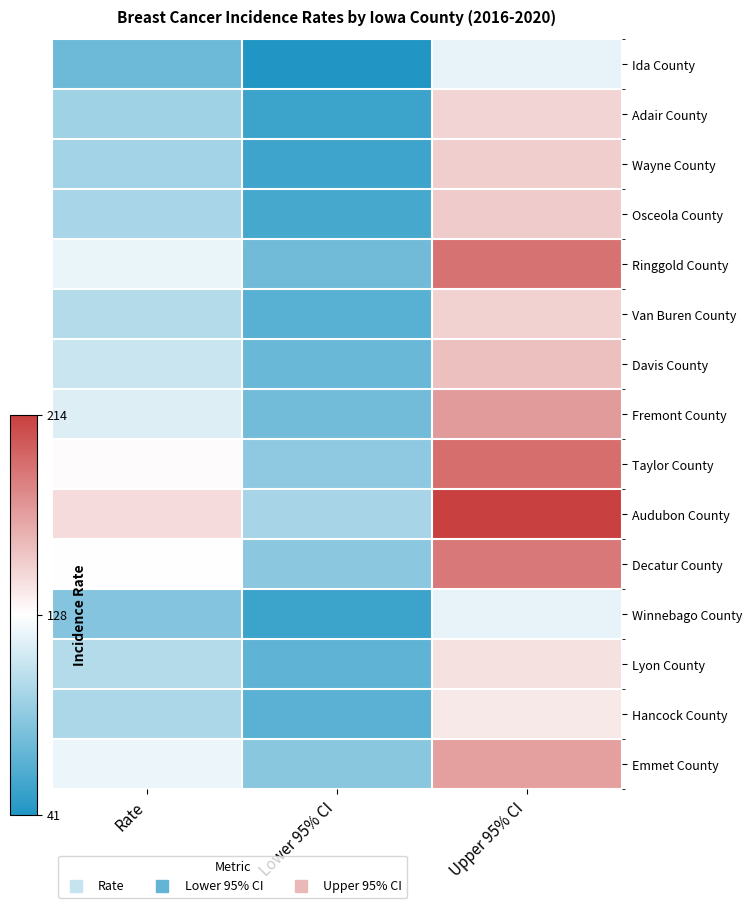

Reading left to right, list all the values displayed in this chart.

Ida County: Rate=71.7	Lower 95% CI=41.4	Upper 95% CI=118.6
Adair County: Rate=90.8	Lower 95% CI=52.6	Upper 95% CI=146.8
Wayne County: Rate=92.3	Lower 95% CI=53.3	Upper 95% CI=150.0
Osceola County: Rate=94.4	Lower 95% CI=56.7	Upper 95% CI=151.4
Ringgold County: Rate=120.2	Lower 95% CI=72.9	Upper 95% CI=190.8
Van Buren County: Rate=98.3	Lower 95% CI=63.4	Upper 95% CI=148.6
Davis County: Rate=106.4	Lower 95% CI=69.8	Upper 95% CI=155.9
Fremont County: Rate=114.8	Lower 95% CI=73.4	Upper 95% CI=173.0
Taylor County: Rate=129.3	Lower 95% CI=84.0	Upper 95% CI=192.8
Audubon County: Rate=143.5	Lower 95% CI=93.4	Upper 95% CI=214.2
Decatur County: Rate=127.5	Lower 95% CI=82.8	Upper 95% CI=188.3
Winnebago County: Rate=80.5	Lower 95% CI=52.8	Upper 95% CI=118.8
Lyon County: Rate=98.4	Lower 95% CI=66.3	Upper 95% CI=140.9
Hancock County: Rate=95.4	Lower 95% CI=64.0	Upper 95% CI=137.8
Emmet County: Rate=120.5	Lower 95% CI=82.5	Upper 95% CI=170.9